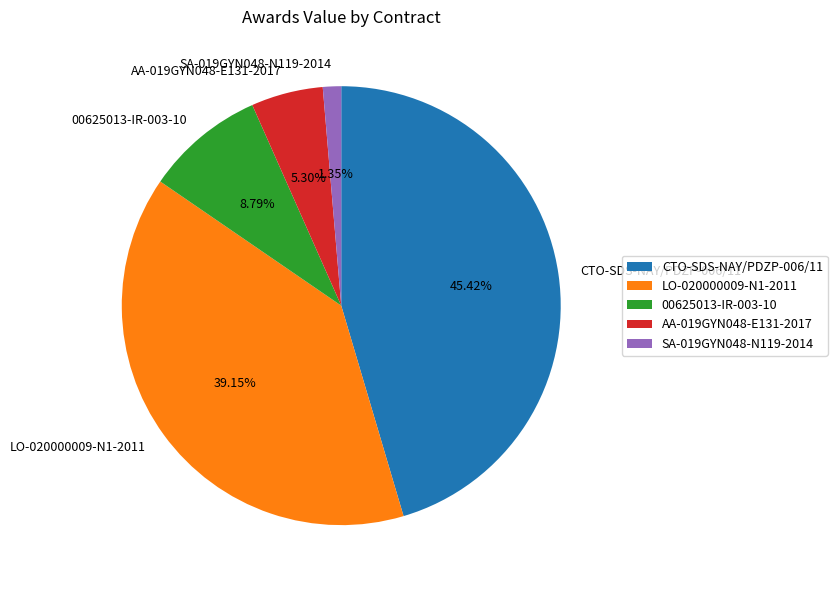

Does SA-019GYN048-N119-2014 account for over 50% of the chart?

No